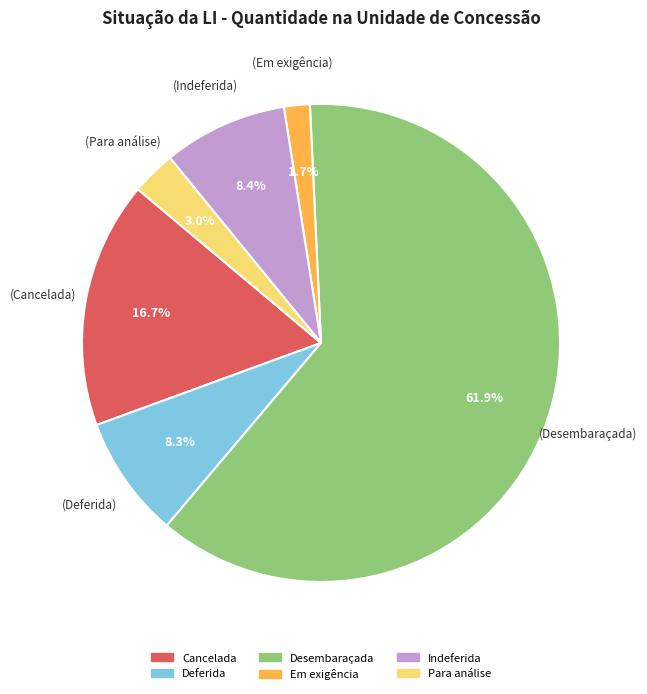

Is it true that Em exigência is 15% of the pie?

False